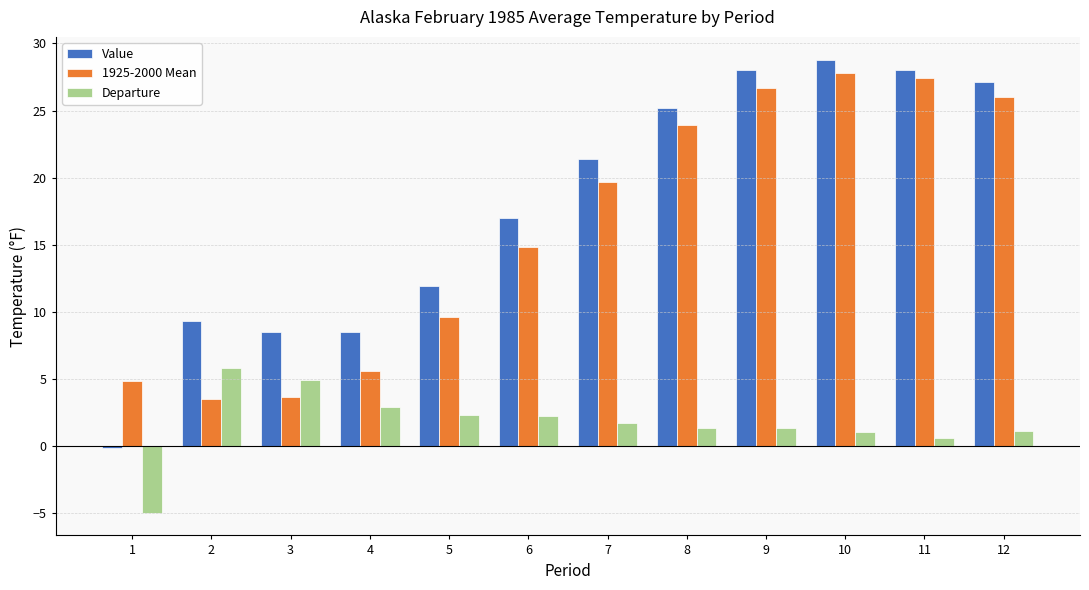

What is the difference between the second highest and second lowest values in the 1925-2000 Mean series?

23.8